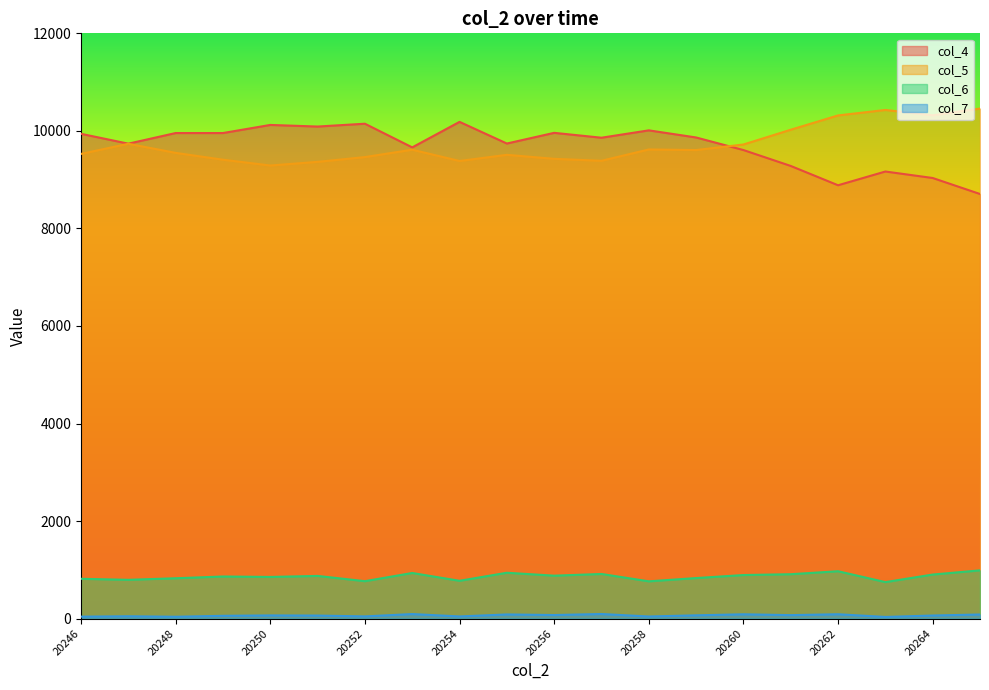

Reading right to left, what are all the values shown in this chart?

col_4: 8706	9034	9167	8885	9281	9607	9865	10011	9860	9960	9741	10185	9662	10147	10089	10122	9956	9956	9738	9940
col_5: 10458	10320	10429	10317	10024	9721	9607	9619	9387	9427	9509	9383	9614	9463	9365	9290	9409	9549	9736	9528
col_6: 990	904	749	972	911	894	832	765	916	881	941	776	936	768	876	855	864	828	796	817
col_7: 85	64	35	90	72	89	68	44	95	74	86	45	94	46	63	66	58	39	49	41